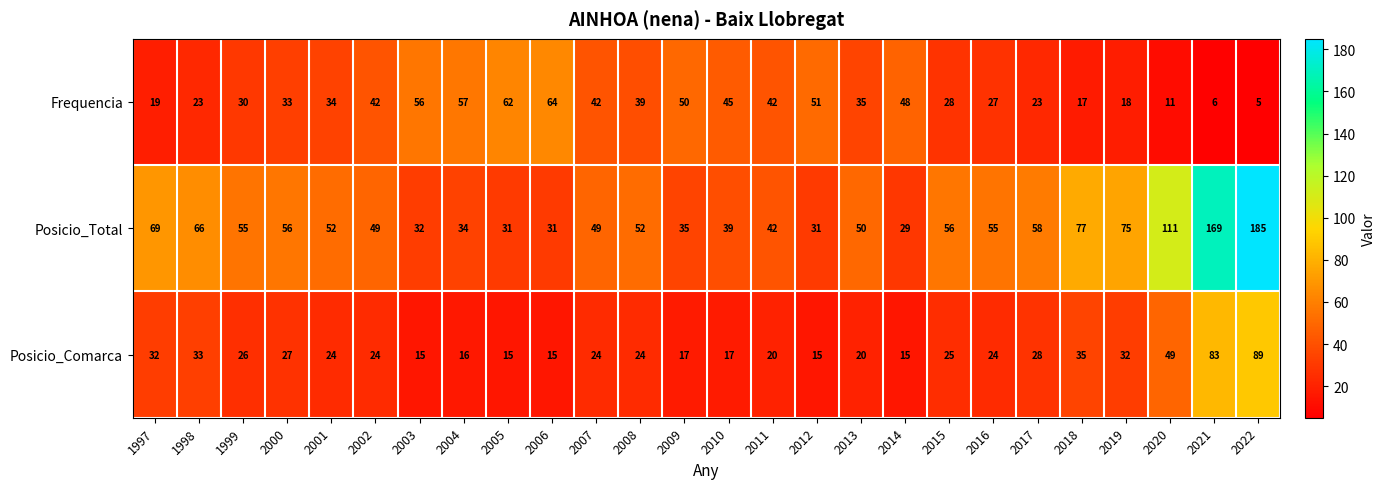

At which label is Frequencia closest to 34?

2001